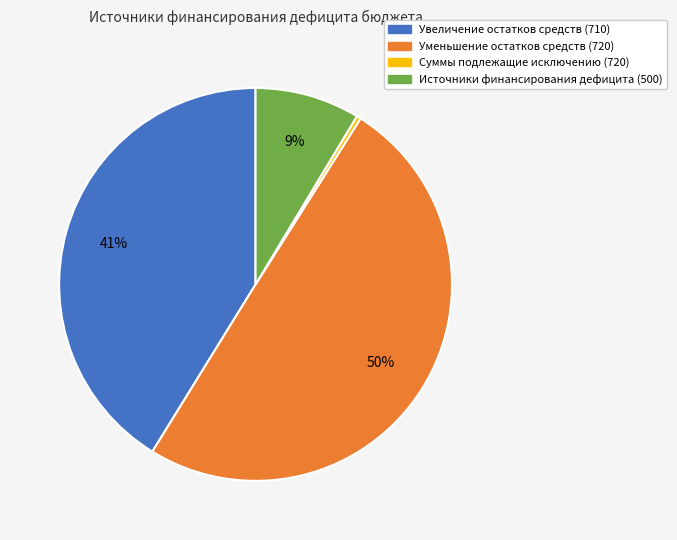

Which slice is the largest?

Уменьшение остатков средств (720)